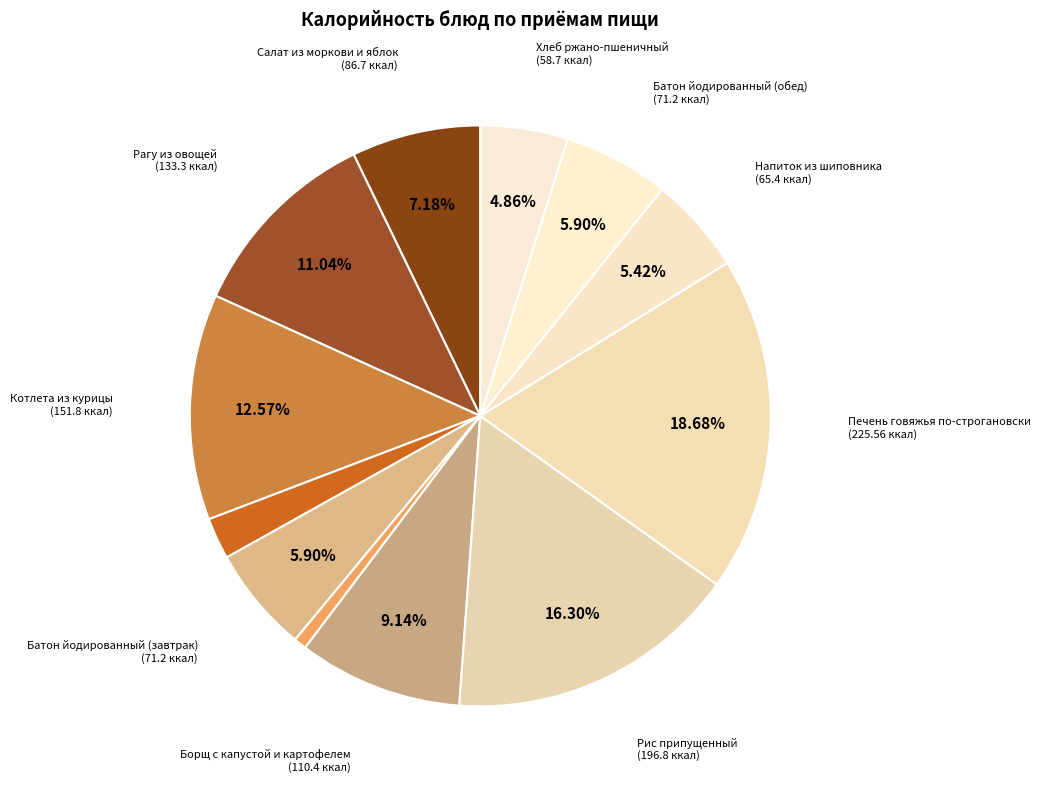

Count the number of slices in the pie.

12